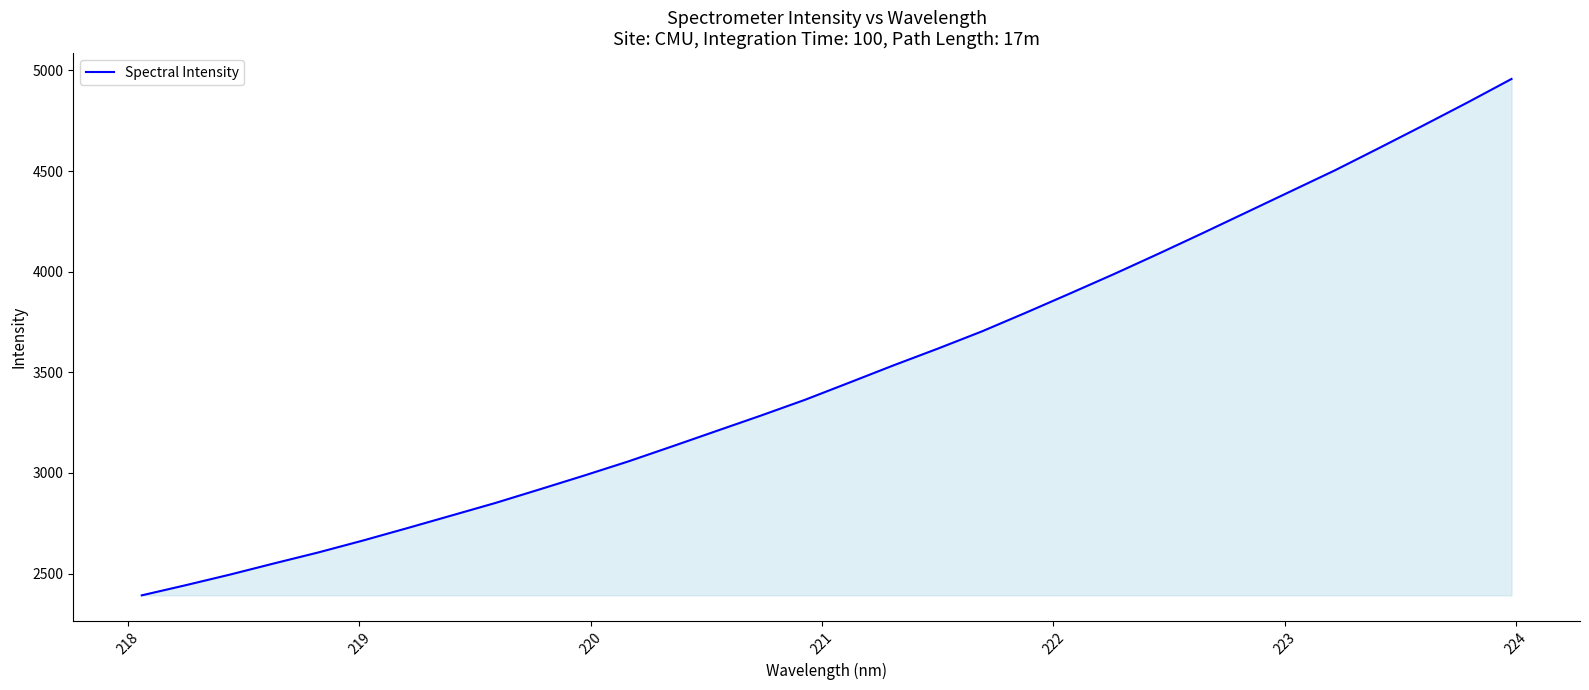

How many lines are shown in the chart?

1